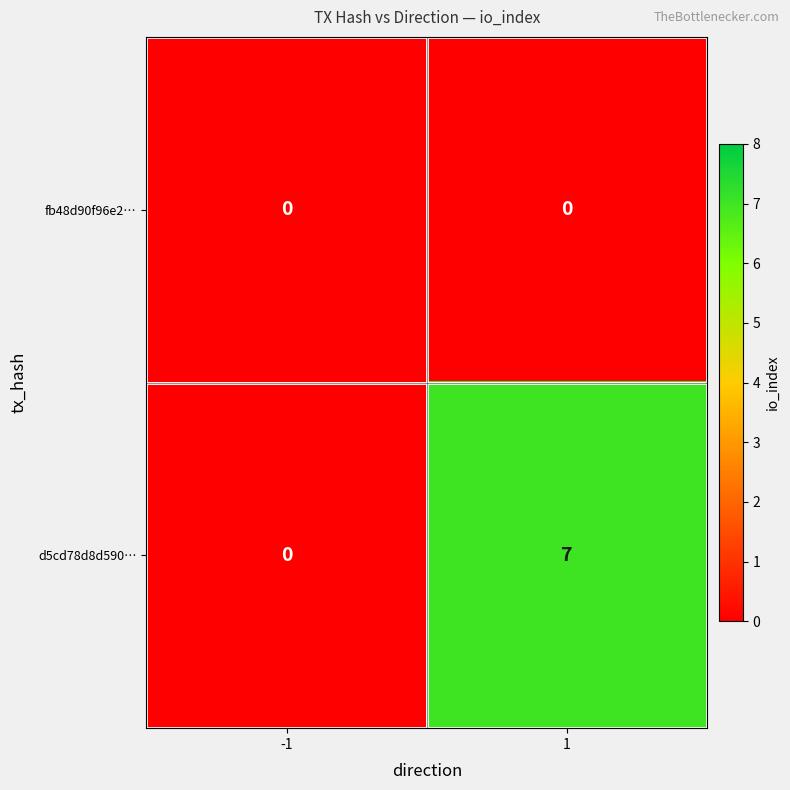

List the series in order of their overall mean, lowest first.

fb48d90f96e2…, d5cd78d8d590…